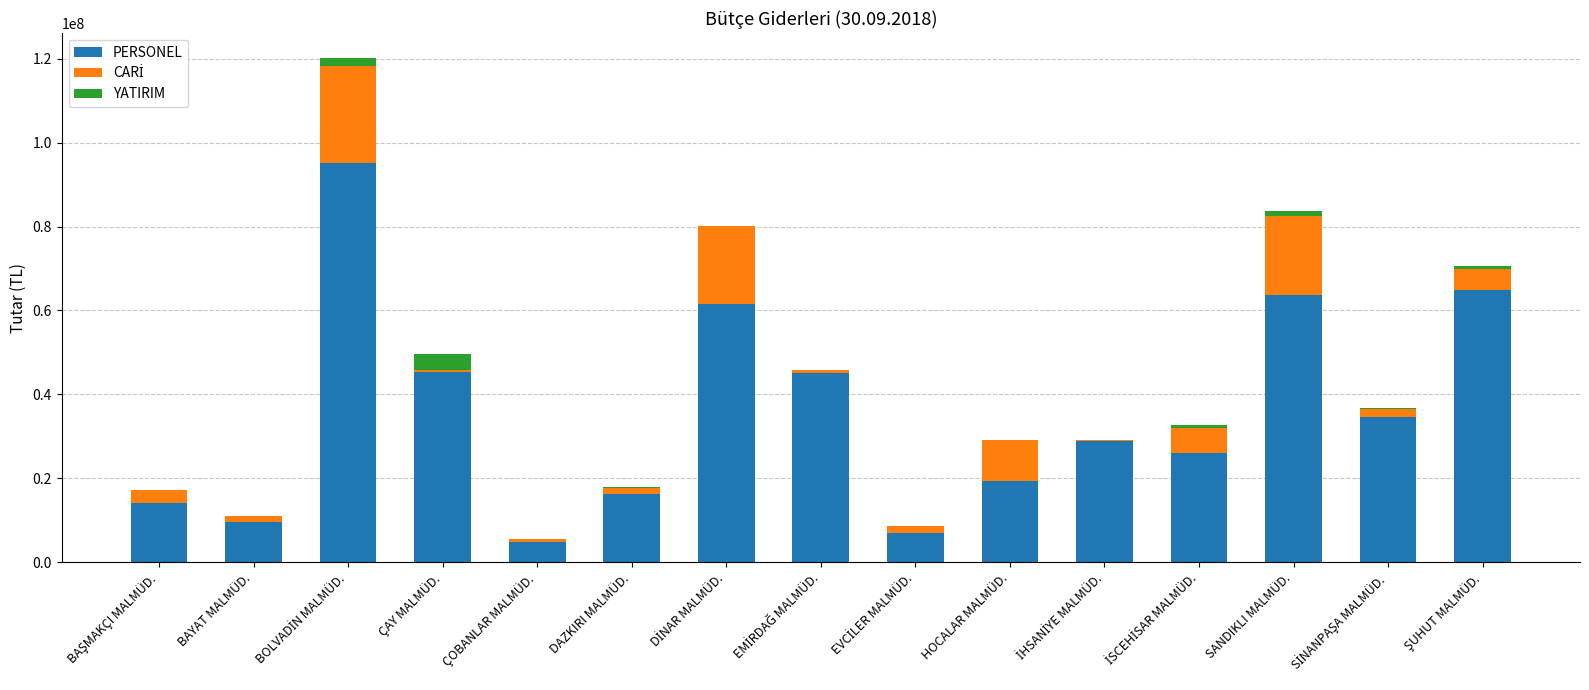

What is the sum of all PERSONEL values?

536377963.4